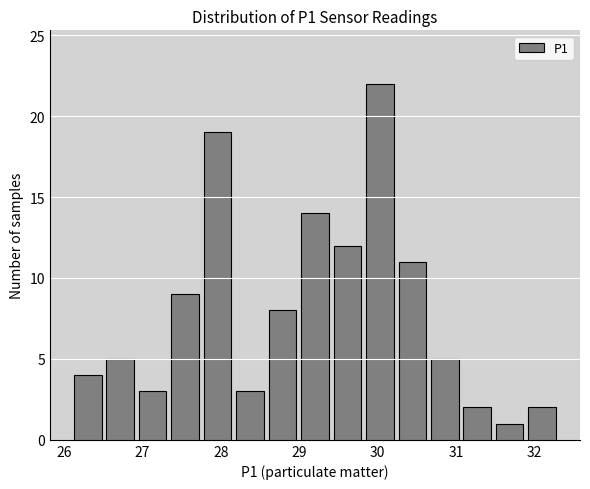

Reading left to right, transcribe this chart: for each bar, give the range it covers on the x-axis and its height. Neither the bar edges nor the heights are printed on the chart, so give them approximately, as read against the axes.

26.1 to 26.5: 4
26.5 to 26.9: 5
26.9 to 27.3: 3
27.3 to 27.8: 9
27.8 to 28.2: 19
28.2 to 28.6: 3
28.6 to 29.0: 8
29.0 to 29.4: 14
29.4 to 29.8: 12
29.8 to 30.2: 22
30.2 to 30.6: 11
30.6 to 31.1: 5
31.1 to 31.5: 2
31.5 to 31.9: 1
31.9 to 32.3: 2